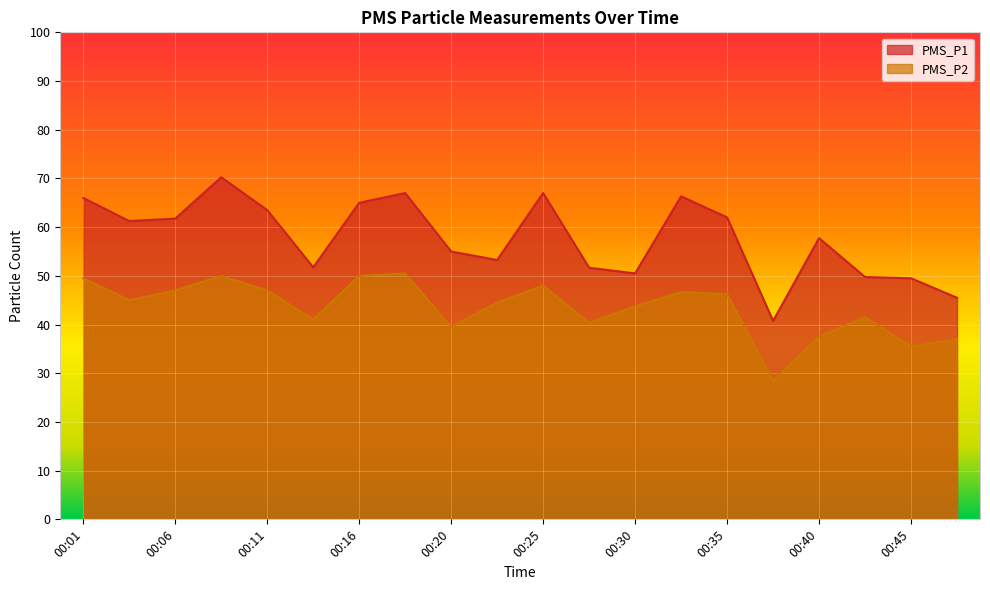

True or false: PMS_P1 has more than 0 interior local peaks.

True